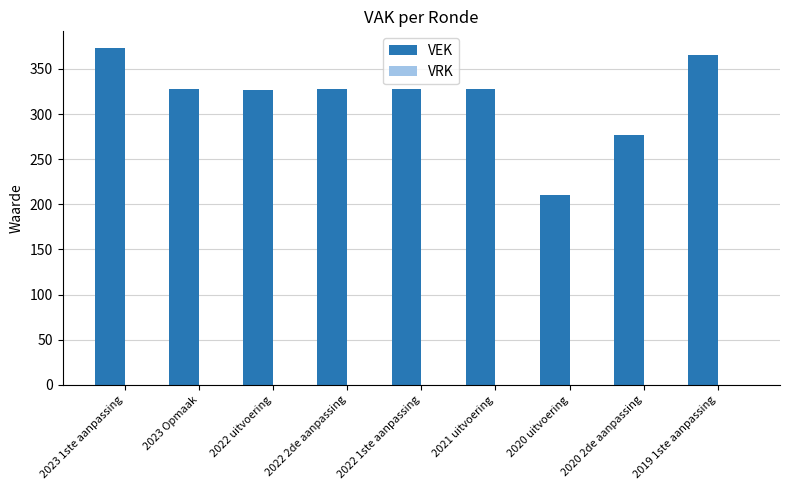

What value does the data have at 2023 Opmaak, to the nearest 5?

330